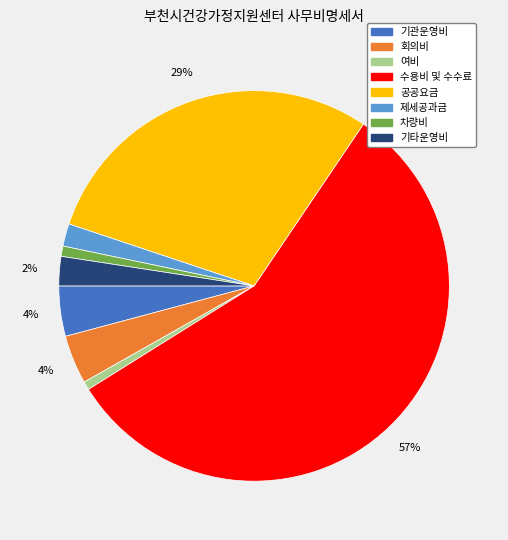

Does any single category account for the majority?

Yes